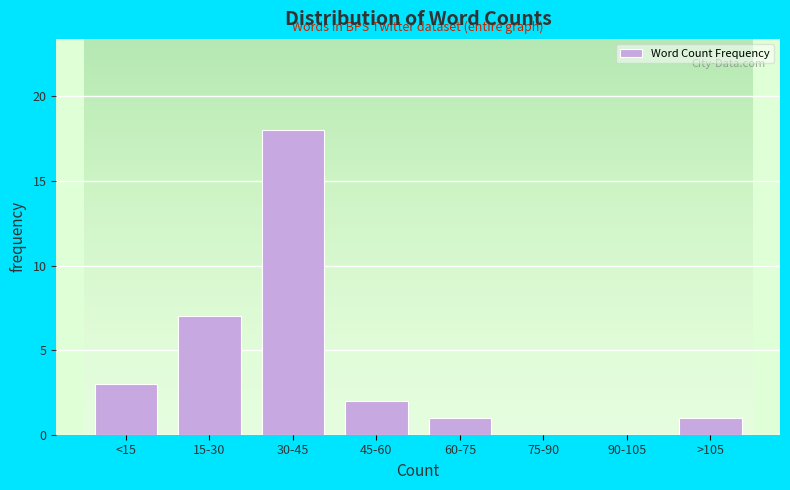

Reading left to right, list all the values displayed in this chart.

<15=3	15-30=7	30-45=18	45-60=2	60-75=1	75-90=0	90-105=0	>105=1